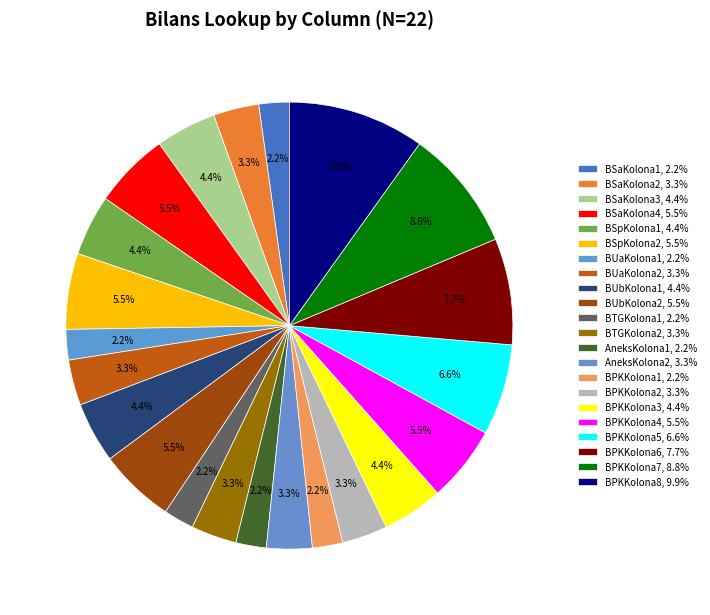

To the nearest percent, what is the combined percentage of BSaKolona4 and BUbKolona2?

11%